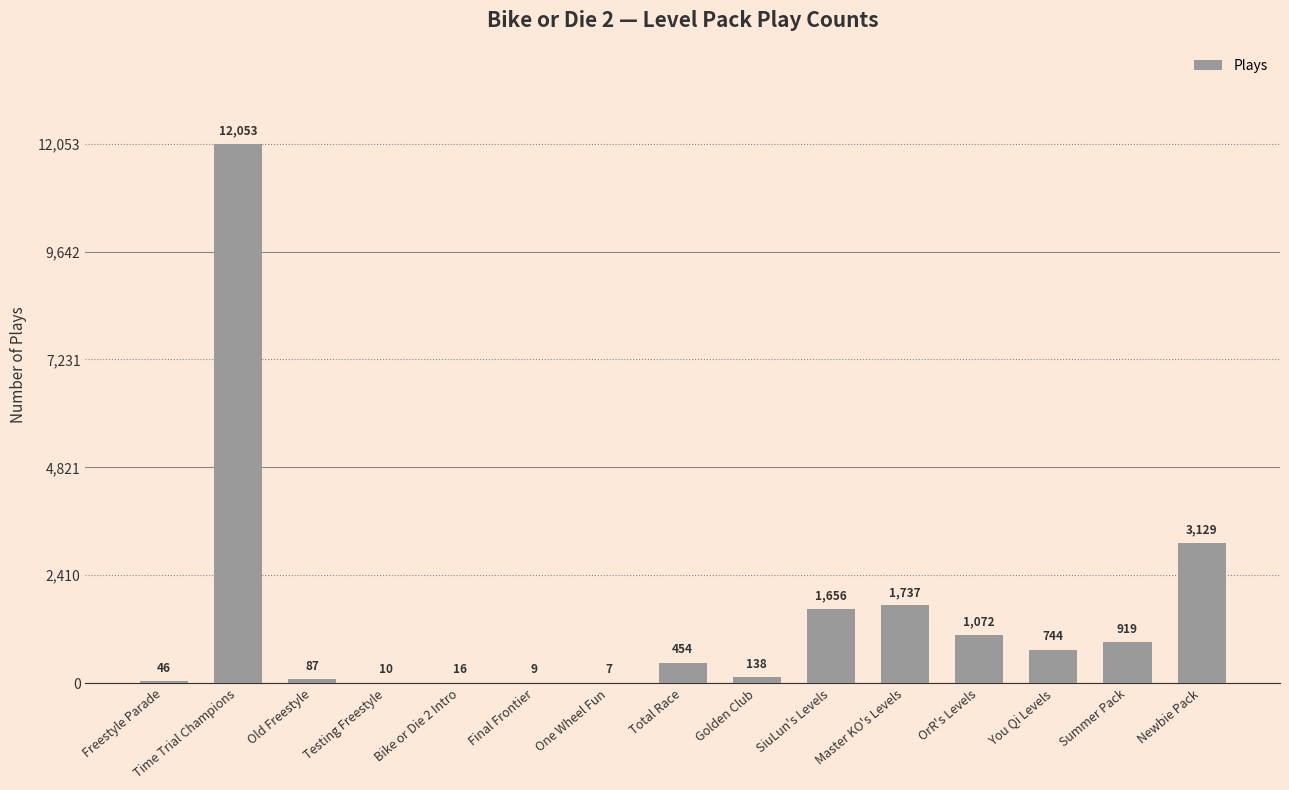

Count the number of categories in the chart.

15